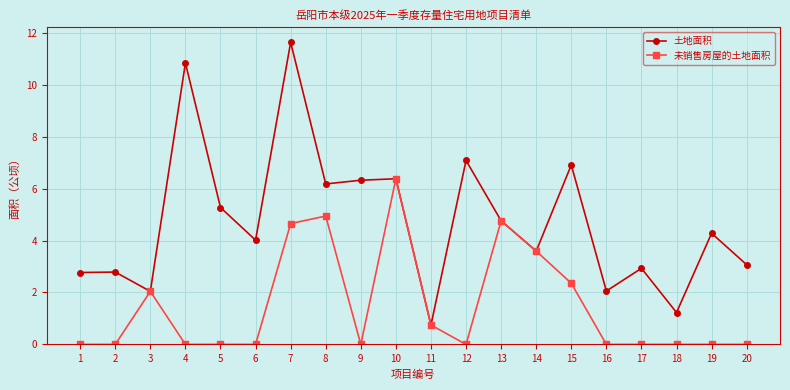

List the series in order of their peak value, lowest first.

未销售房屋的土地面积, 土地面积